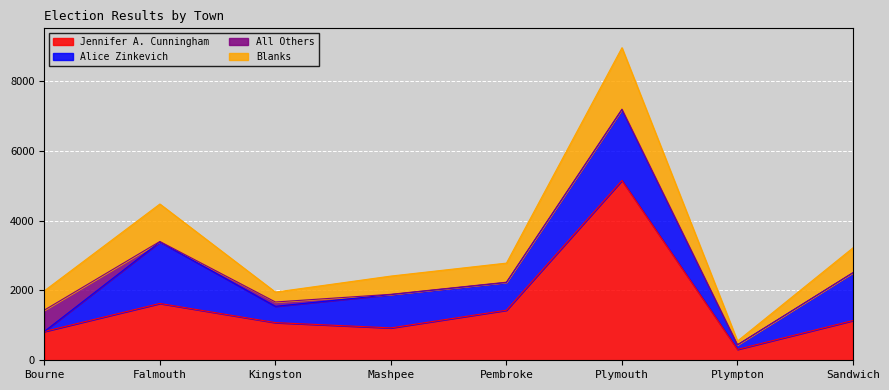

Where is Jennifer A. Cunningham nearest to the value 2729?

Falmouth